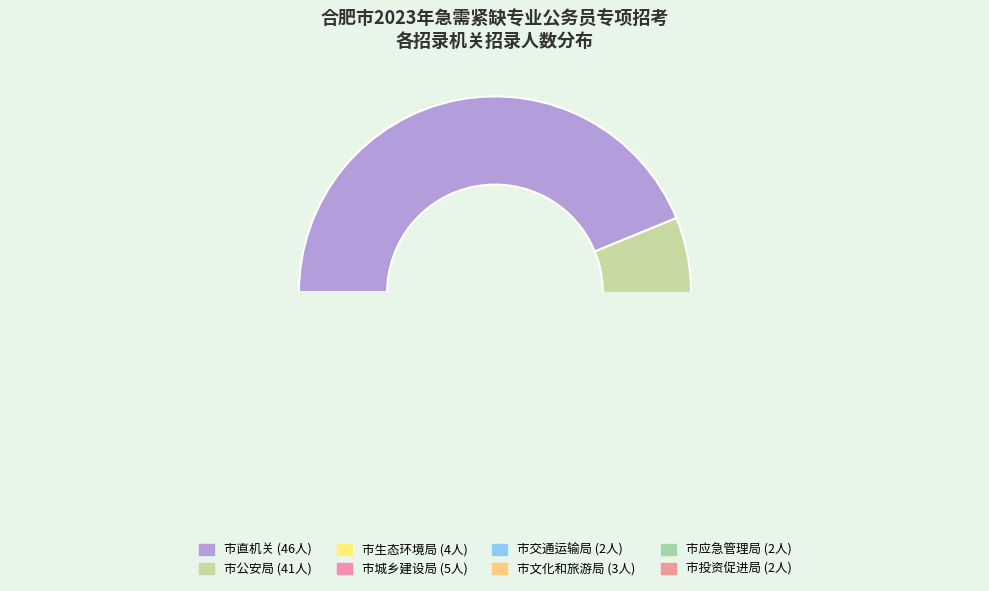

What percentage is the 市城乡建设局 slice, to the nearest percent?

5%